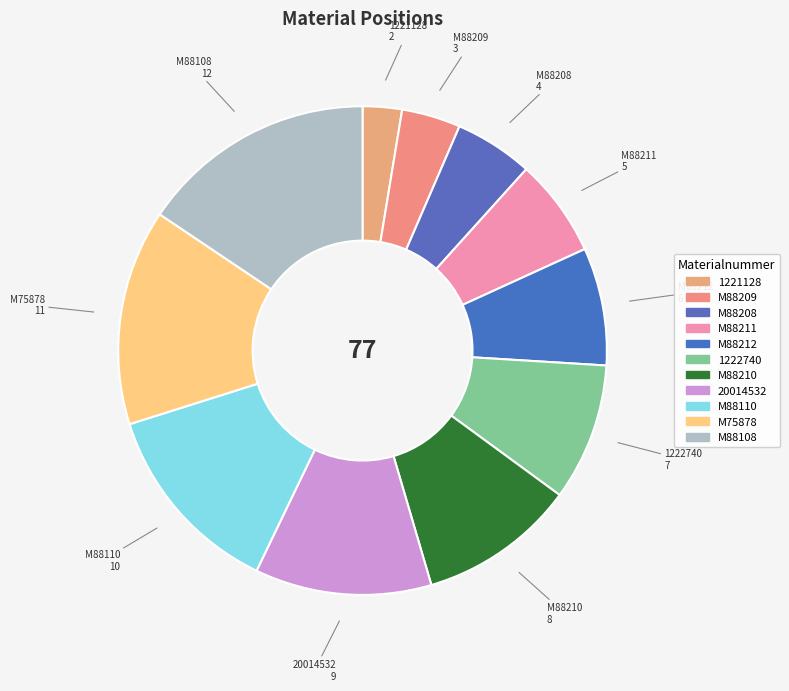

True or false: M88108 accounts for 16% of the total.

True